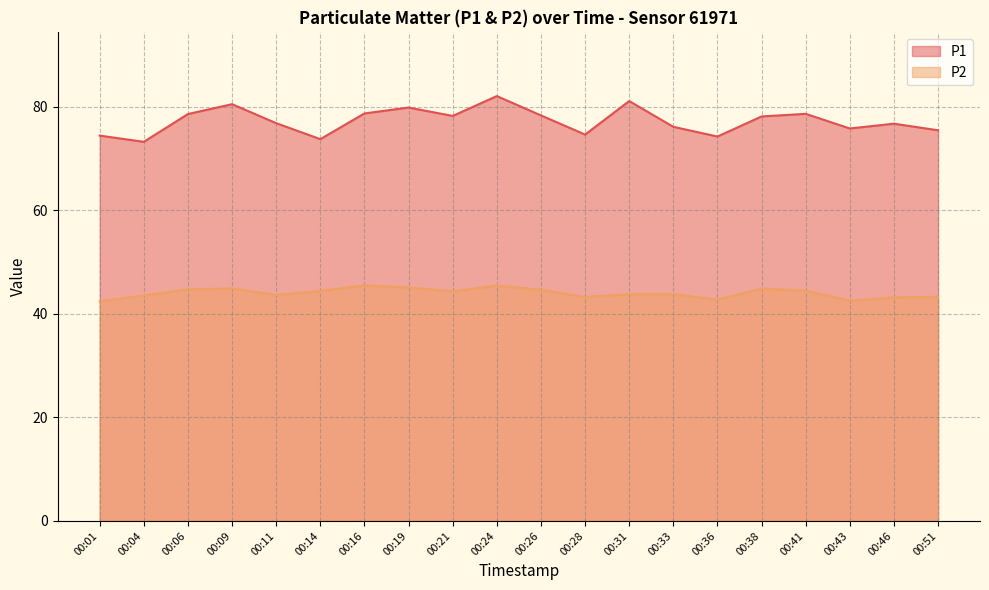

The value of P1 at 00:11 is 76.8. True or false?

True